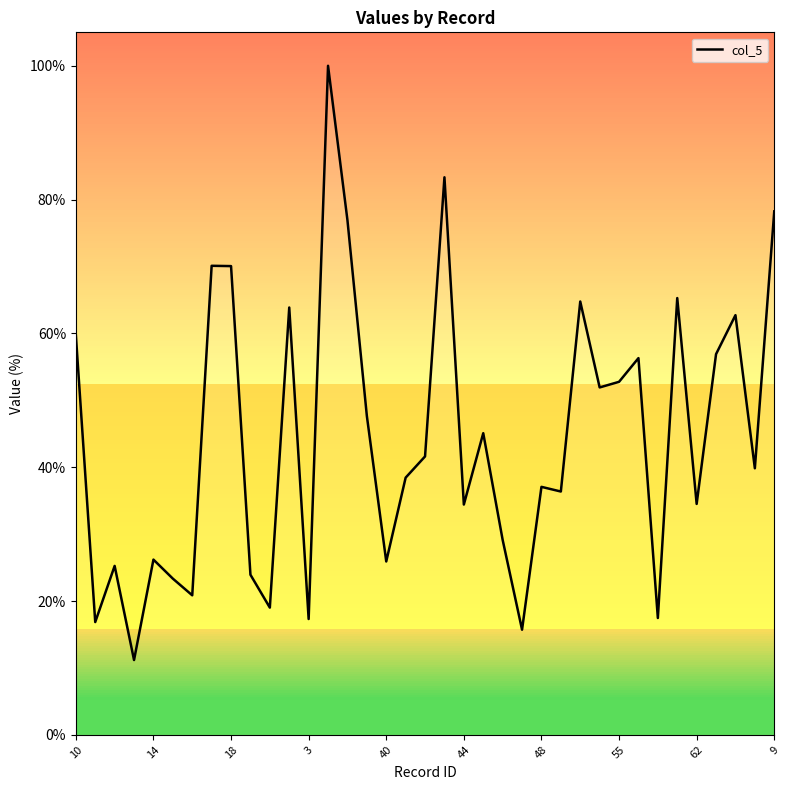

What is the difference between the maximum and minimum values?

88.8